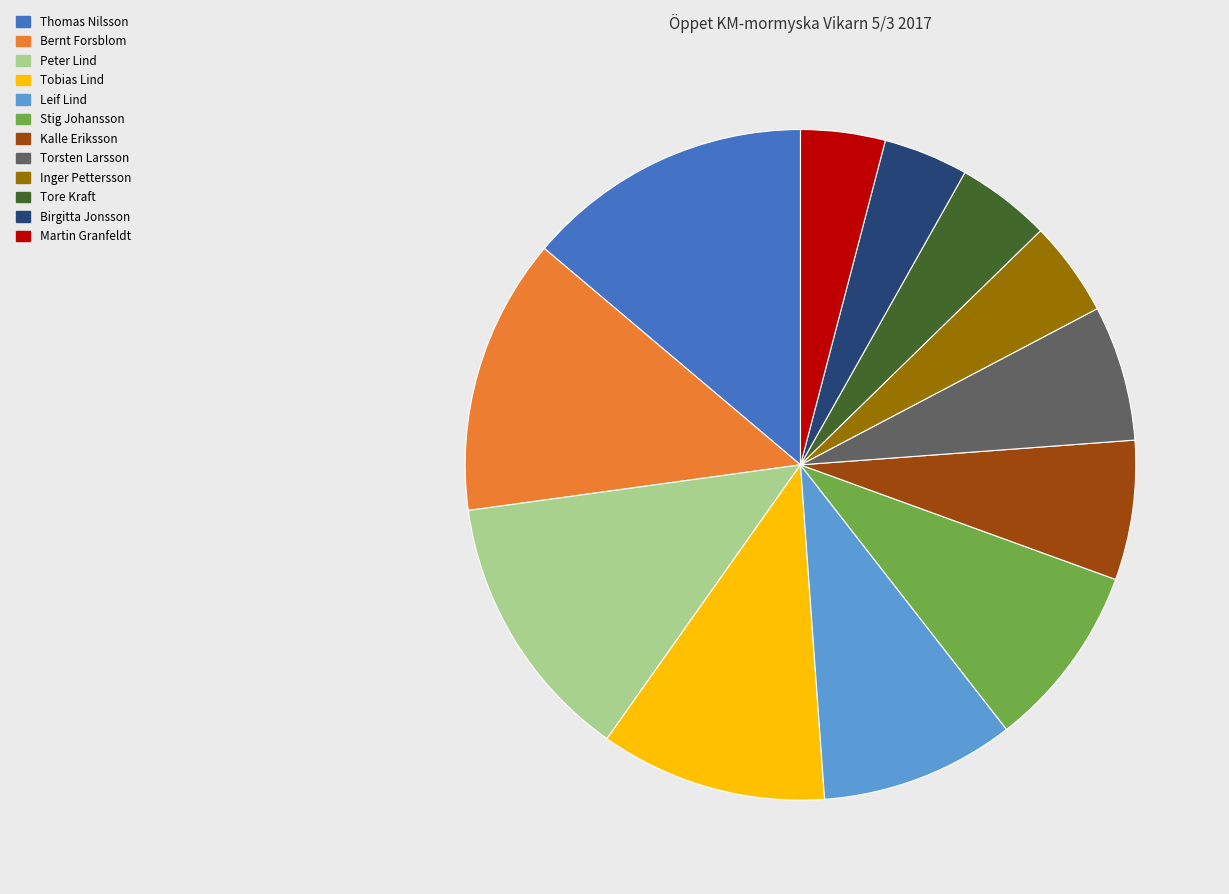

Count the number of slices in the pie.

12